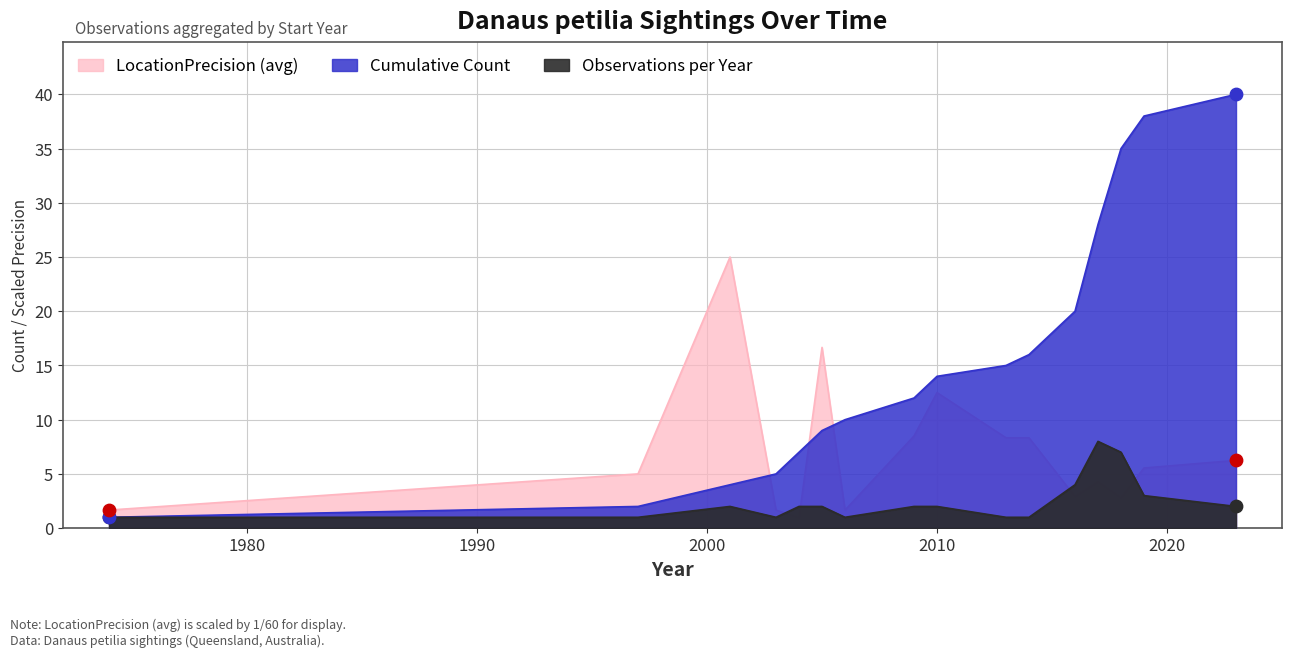

What are all the series names shown in the legend?

Observations per Year, Cumulative Count, LocationPrecision (avg)